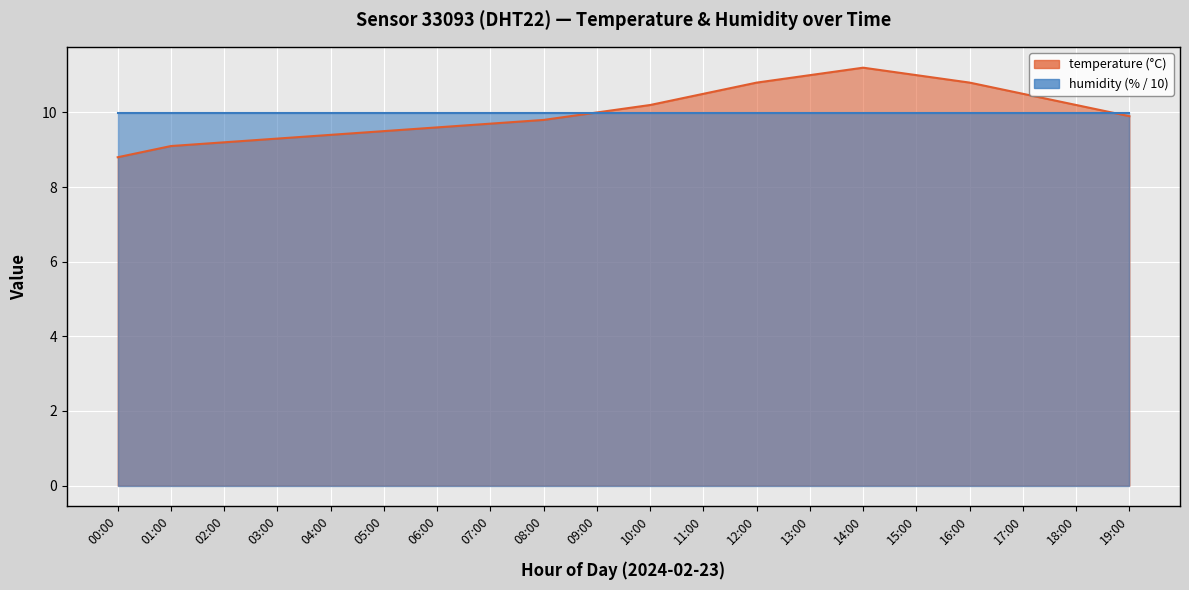

True or false: the data shows 9.7 at 07:00.

True